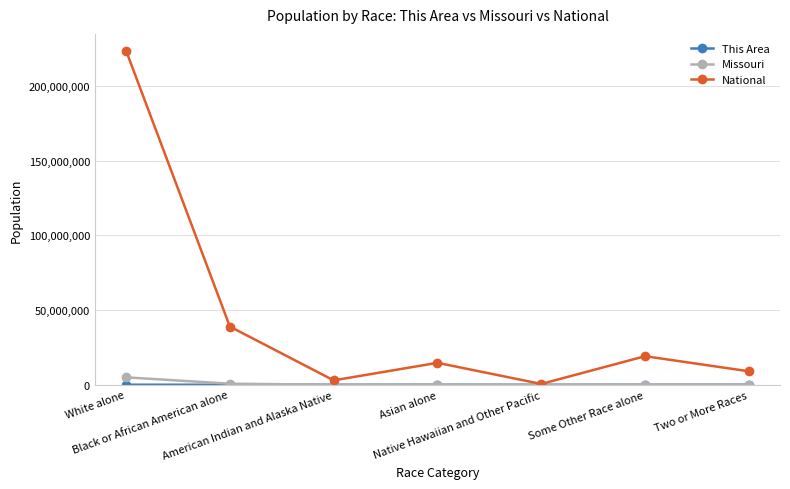

What is the maximum value shown in the chart?

223553265